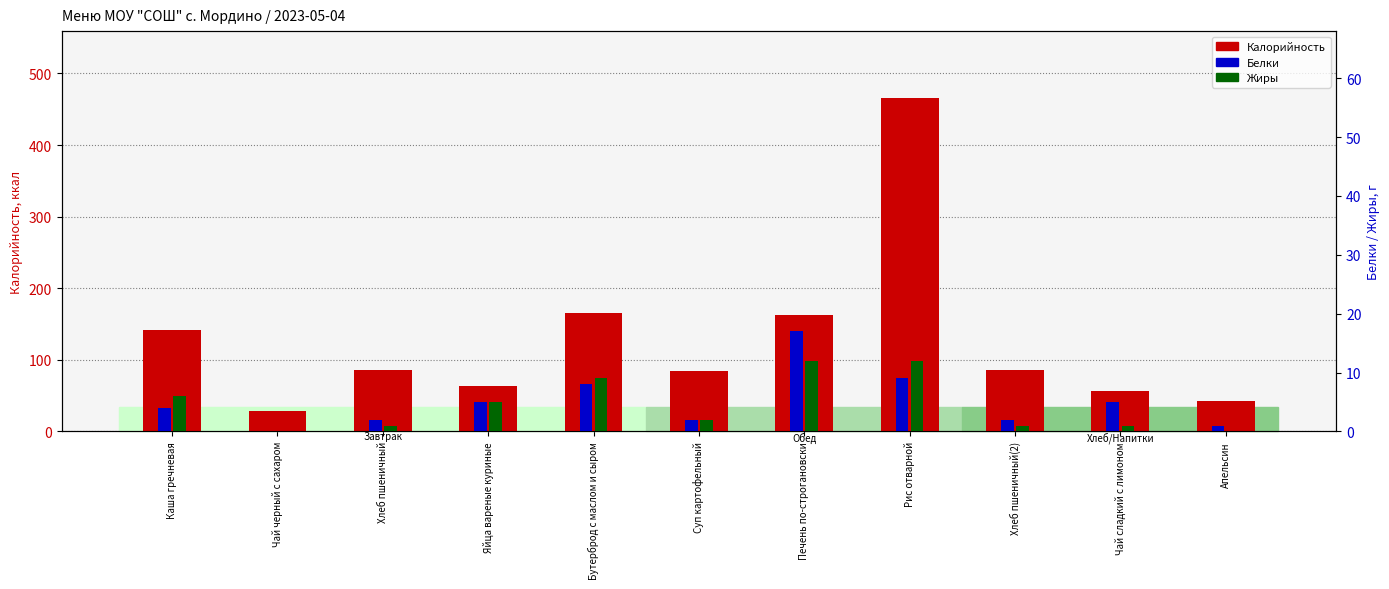

Rank the series by their maximum value, from lowest to highest.

Жиры, Белки, Калорийность